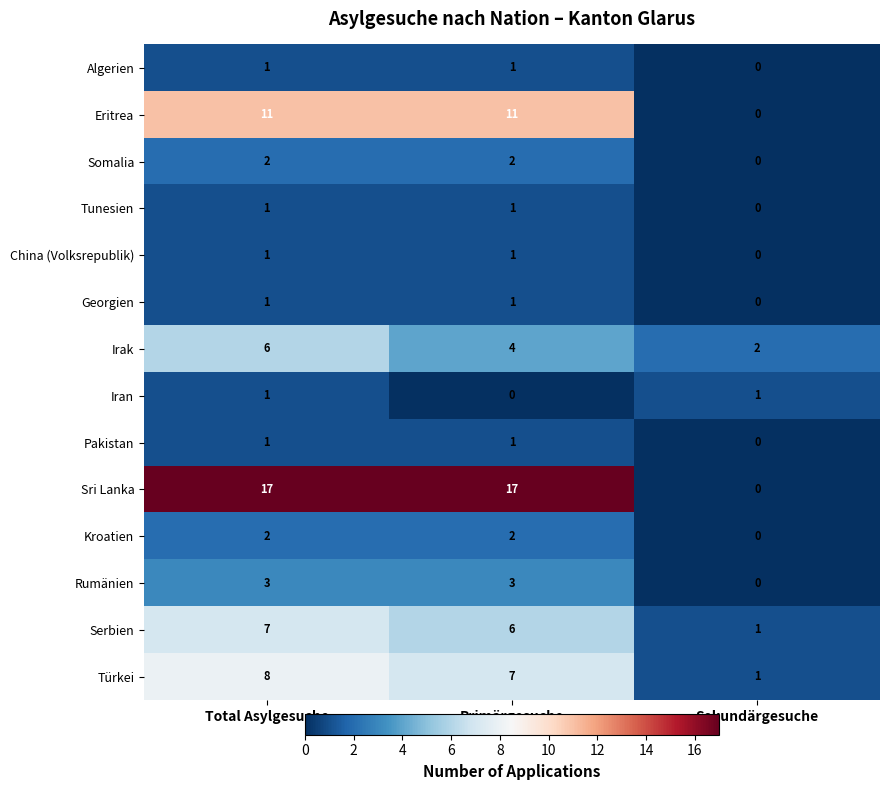

At which category is the sum across all series the highest?

Total Asylgesuche